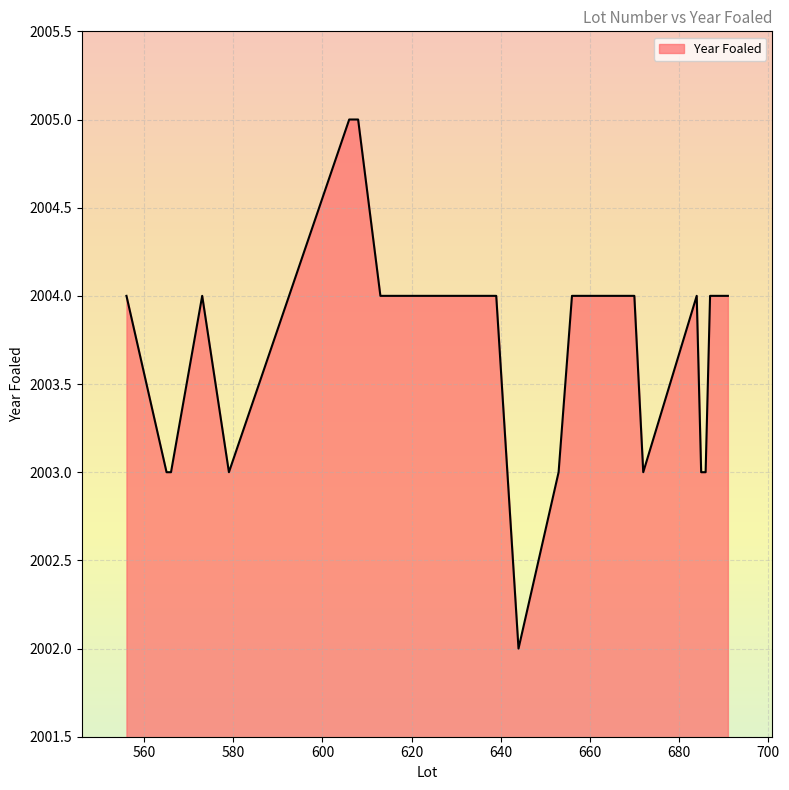

What is the difference between the maximum and minimum values?

3